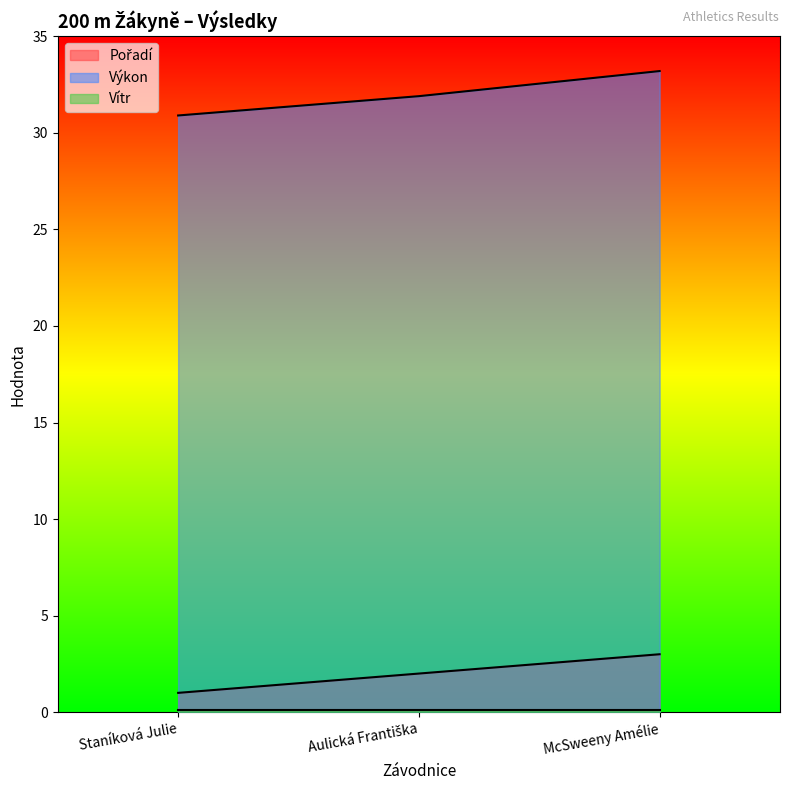

The Výkon series shows 55.1 at McSweeny Amélie. True or false?

False